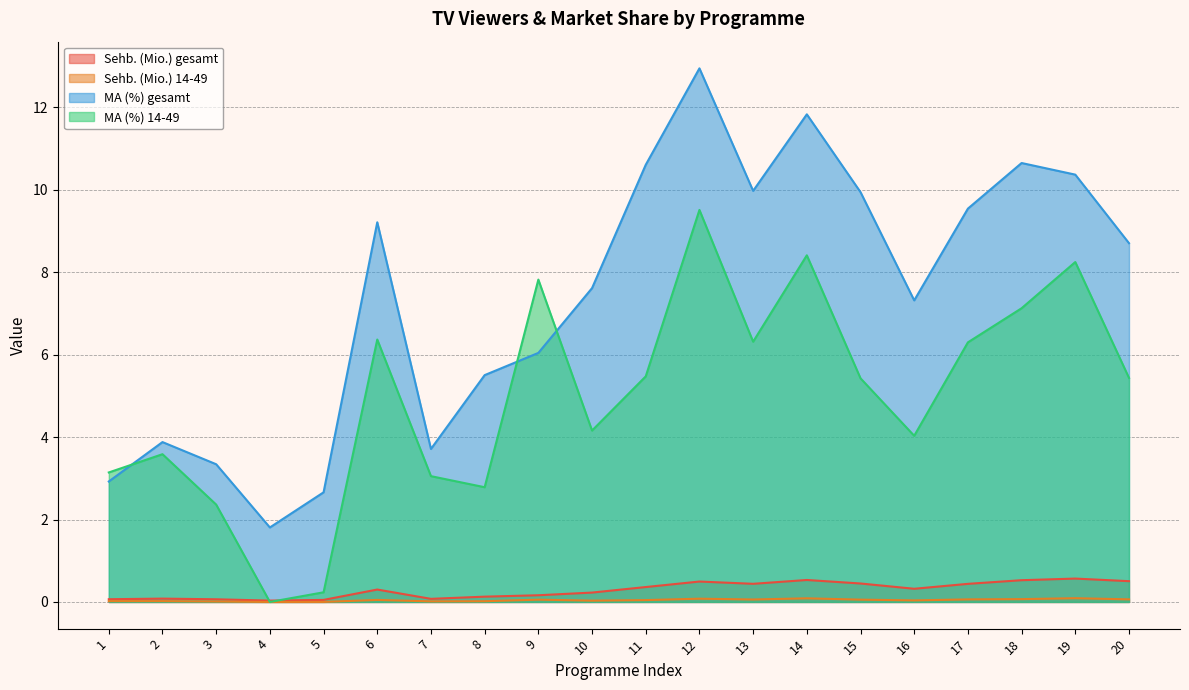

How many data points in MA (%) gesamt are less than 8?

10